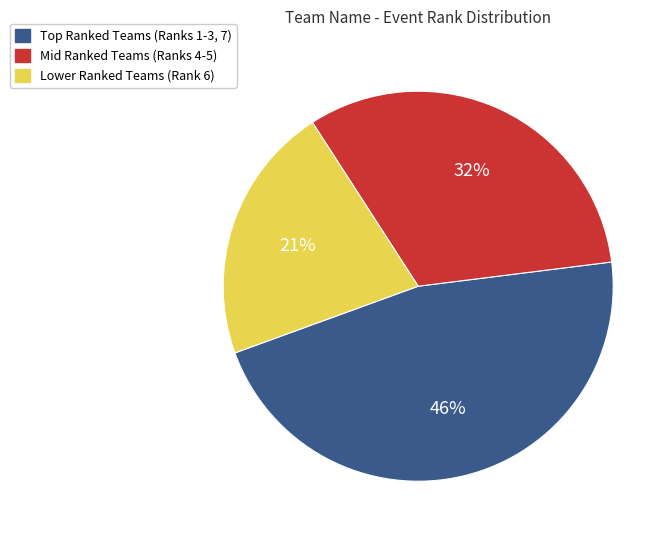

To the nearest percent, what is the average slice percentage?

33%